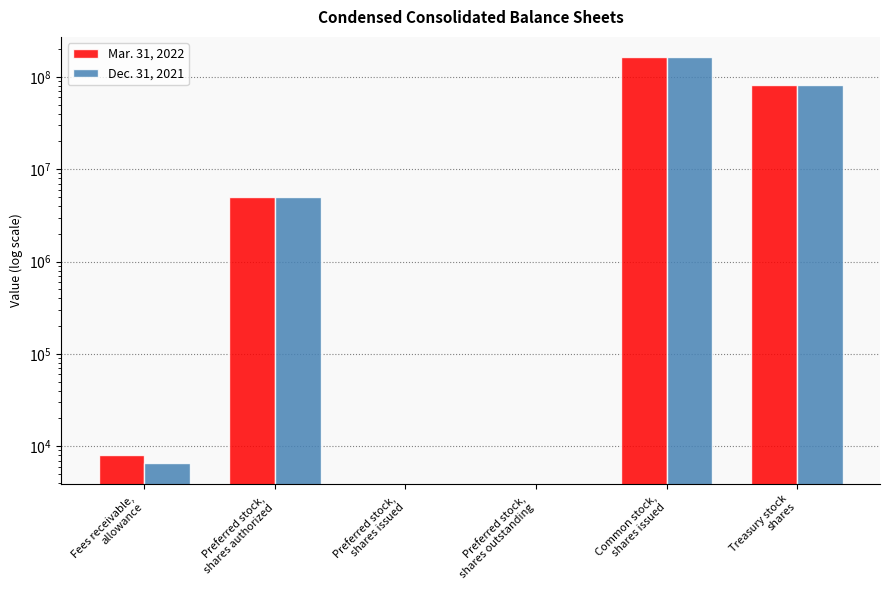

What is the average value of the Dec. 31, 2021 series?

41635678